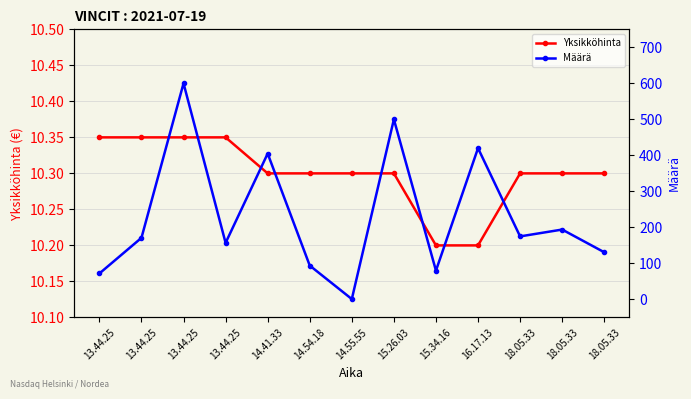

Between 18.05.33 and 16.17.13, which is larger?

18.05.33